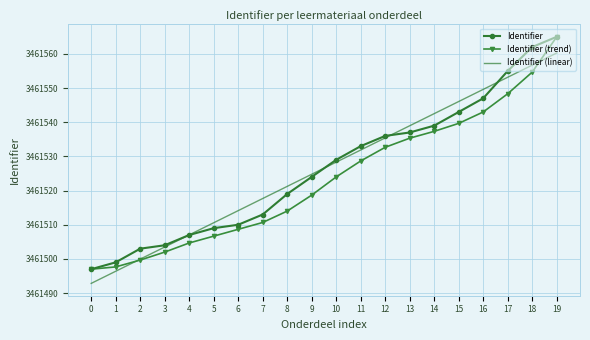

What is the spread (max minus min) of values at 16?

6.6